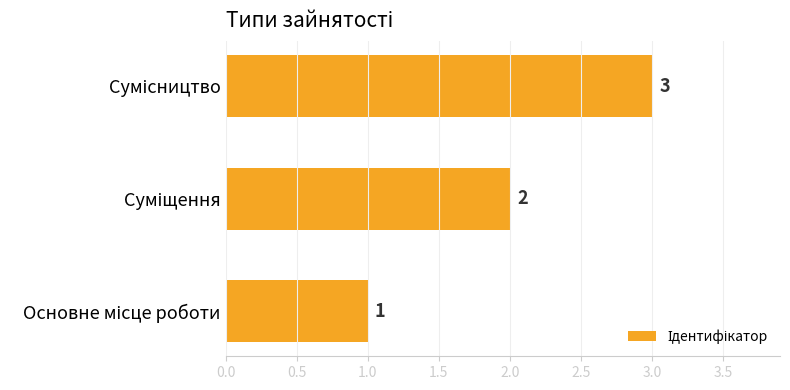

What is the minimum value shown in the chart?

1